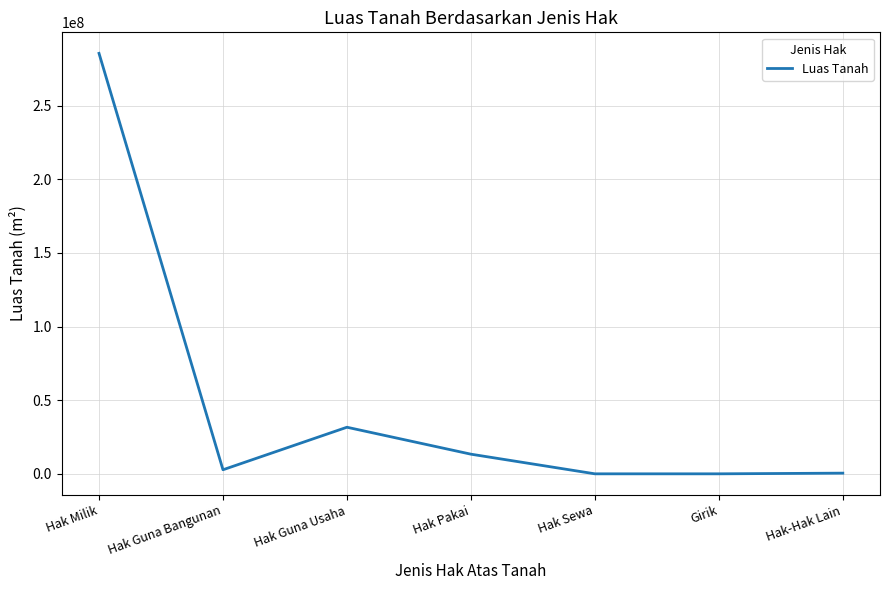

The chart shows a value of 463559250 at Hak Milik. True or false?

False